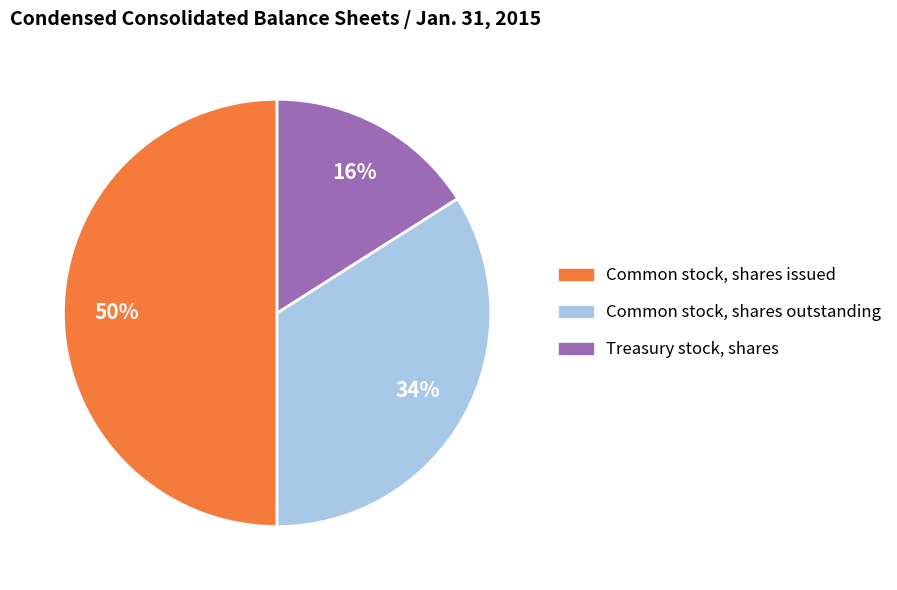

Rank the categories by value from highest to lowest.

Common stock, shares issued, Common stock, shares outstanding, Treasury stock, shares